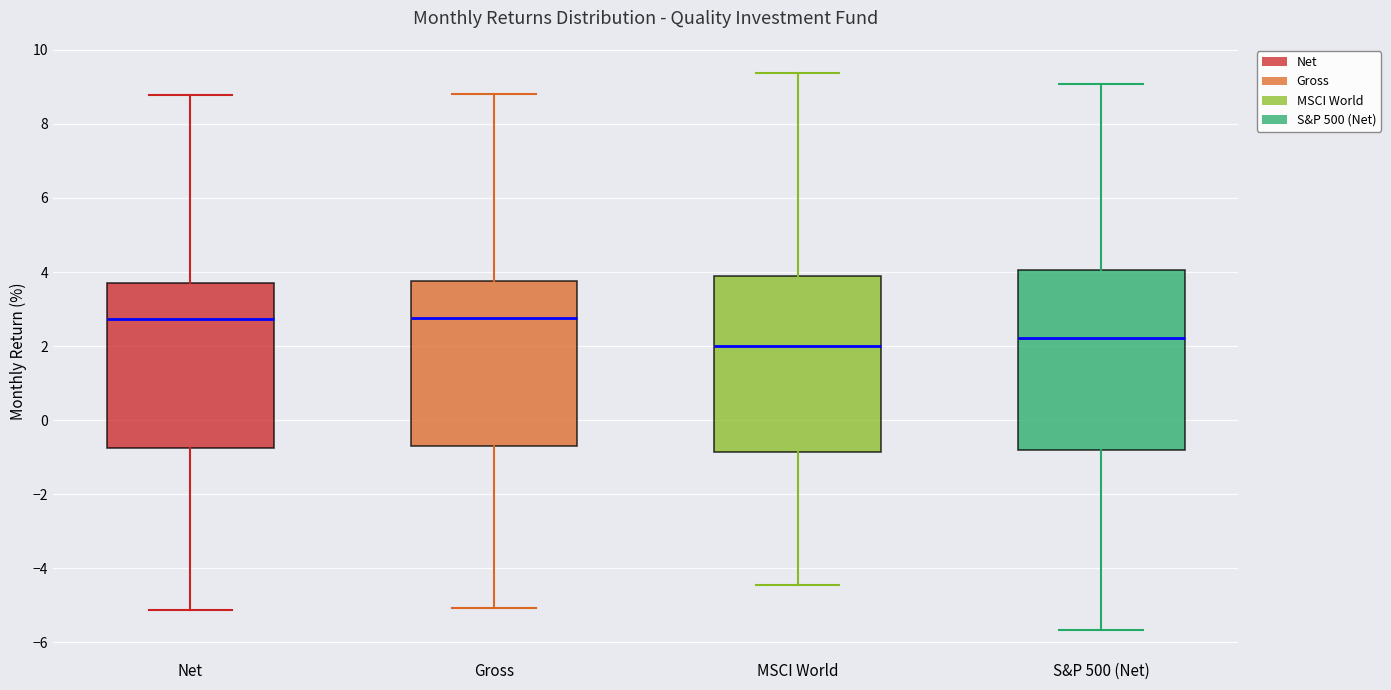

Where is the lower edge of the box for S&P 500 (Net) on the y-axis? The values are not printed on the chart, so give them approximately, as read against the axis.

-0.8